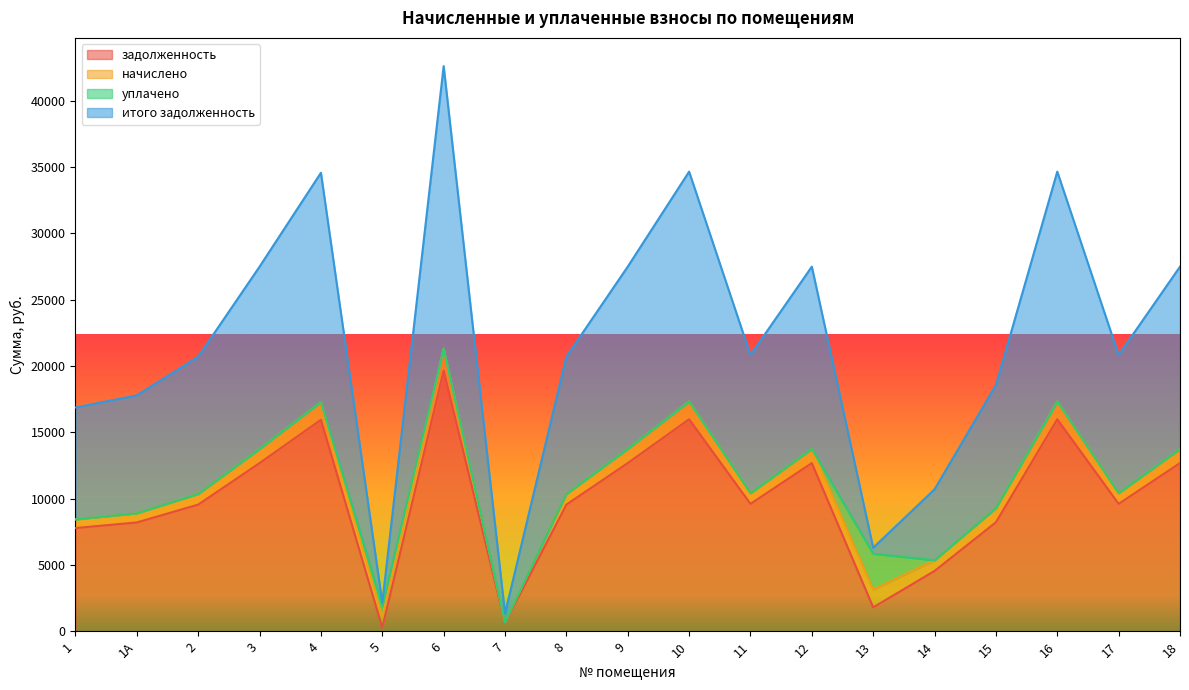

What is the value of the итого задолженность point at the 9th from the left?

20695.1